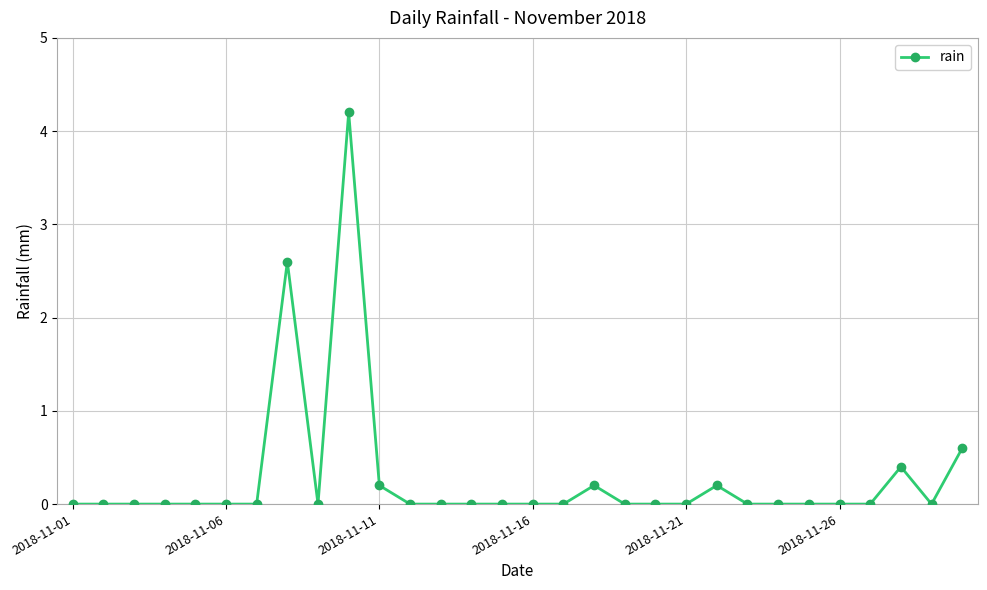

How many distinct data groups are displayed?

1